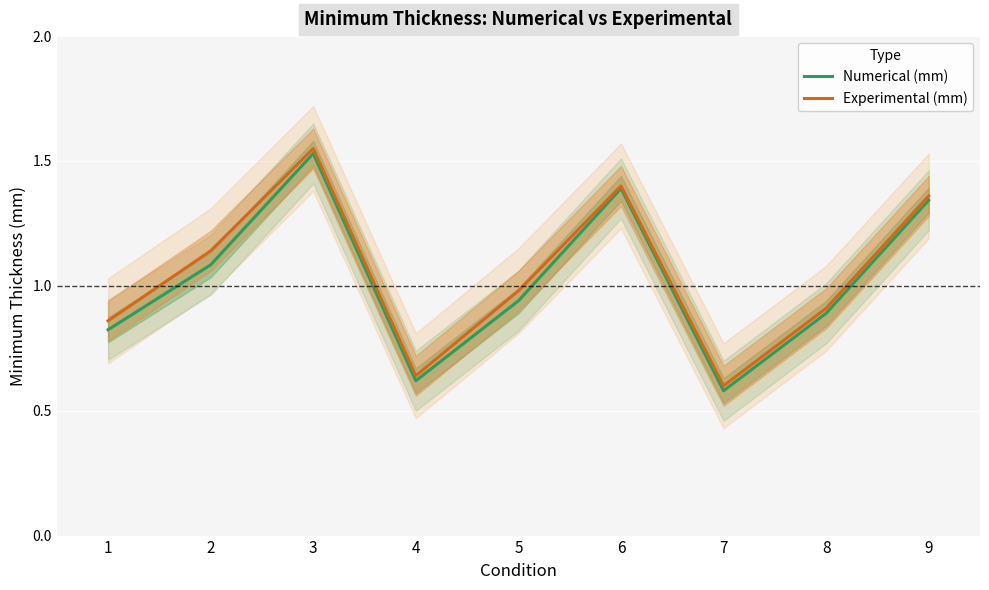

Reading left to right, list all the values displayed in this chart.

Numerical (mm): 0.8	1.1	1.5	0.6	0.9	1.4	0.6	0.9	1.3
Experimental (mm): 0.9	1.1	1.6	0.6	1.0	1.4	0.6	0.9	1.4